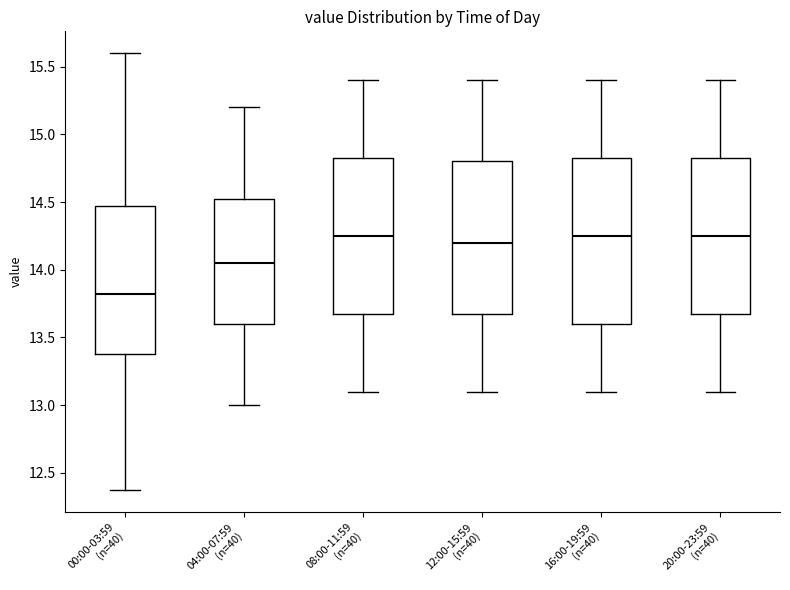

Reading left to right, read every box against the y-axis: the position of its median line, the range the box covers, and the ends of its whiskers. The values are not printed on the chart, so give them approximately, as read against the axis.

00:00-03:59 (n=40): median 13.80, box 13.40 to 14.45, whiskers 12.35 to 15.60
04:00-07:59 (n=40): median 14.05, box 13.60 to 14.55, whiskers 13.00 to 15.20
08:00-11:59 (n=40): median 14.25, box 13.70 to 14.85, whiskers 13.10 to 15.40
12:00-15:59 (n=40): median 14.20, box 13.70 to 14.80, whiskers 13.10 to 15.40
16:00-19:59 (n=40): median 14.25, box 13.60 to 14.85, whiskers 13.10 to 15.40
20:00-23:59 (n=40): median 14.25, box 13.70 to 14.85, whiskers 13.10 to 15.40